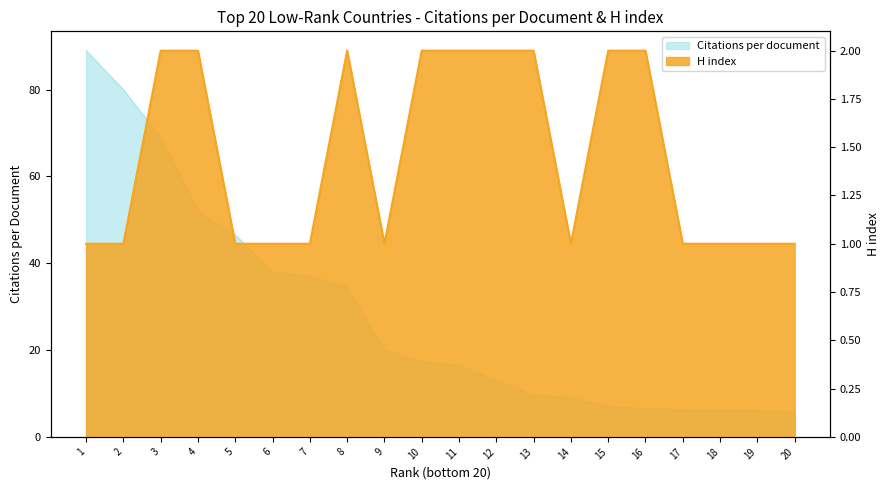

What is the maximum value for H index?

2.0